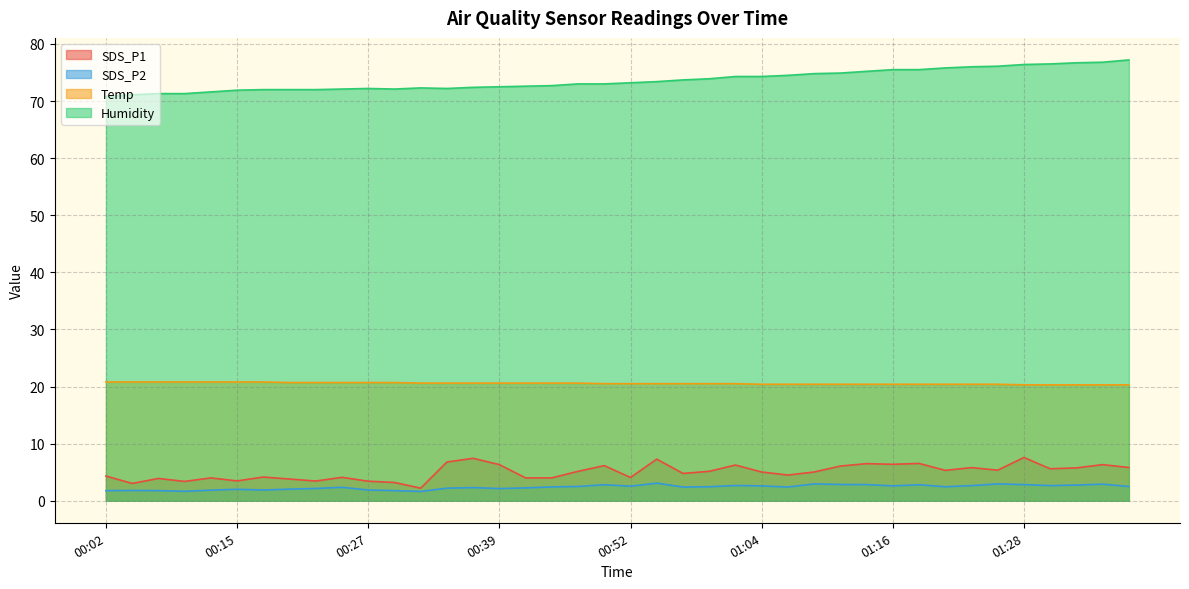

Reading left to right, transcribe all the data shown in this chart.

SDS_P1: 00:02=4.3	00:05=3.0	00:07=3.9	00:10=3.4	00:12=4.0	00:15=3.5	00:17=4.2	00:20=3.8	00:22=3.5	00:25=4.1	00:27=3.4	00:30=3.2	00:32=2.2	00:34=6.8	00:37=7.4	00:39=6.3	00:42=4.0	00:44=4.0	00:47=5.2	00:49=6.2	00:52=4.1	00:54=7.3	00:56=4.8	00:59=5.2	01:01=6.2	01:04=5.0	01:06=4.5	01:09=5.0	01:11=6.1	01:14=6.5	01:16=6.4	01:19=6.5	01:21=5.3	01:23=5.8	01:26=5.3	01:28=7.6	01:31=5.6	01:33=5.8	01:36=6.3	01:38=5.8
SDS_P2: 00:02=1.8	00:05=1.8	00:07=1.8	00:10=1.6	00:12=1.9	00:15=2.0	00:17=1.9	00:20=2.0	00:22=2.1	00:25=2.4	00:27=1.9	00:30=1.8	00:32=1.6	00:34=2.2	00:37=2.3	00:39=2.1	00:42=2.2	00:44=2.4	00:47=2.5	00:49=2.8	00:52=2.5	00:54=3.1	00:56=2.4	00:59=2.5	01:01=2.7	01:04=2.6	01:06=2.4	01:09=3.0	01:11=2.9	01:14=2.8	01:16=2.6	01:19=2.8	01:21=2.5	01:23=2.6	01:26=3.0	01:28=2.8	01:31=2.6	01:33=2.8	01:36=2.9	01:38=2.5
Temp: 00:02=20.8	00:05=20.8	00:07=20.8	00:10=20.8	00:12=20.8	00:15=20.8	00:17=20.8	00:20=20.7	00:22=20.7	00:25=20.7	00:27=20.7	00:30=20.7	00:32=20.6	00:34=20.6	00:37=20.6	00:39=20.6	00:42=20.6	00:44=20.6	00:47=20.6	00:49=20.5	00:52=20.5	00:54=20.5	00:56=20.5	00:59=20.5	01:01=20.5	01:04=20.4	01:06=20.4	01:09=20.4	01:11=20.4	01:14=20.4	01:16=20.4	01:19=20.4	01:21=20.4	01:23=20.4	01:26=20.4	01:28=20.3	01:31=20.3	01:33=20.3	01:36=20.3	01:38=20.3
Humidity: 00:02=70.8	00:05=71.1	00:07=71.3	00:10=71.3	00:12=71.6	00:15=71.9	00:17=72.0	00:20=72.0	00:22=72.0	00:25=72.1	00:27=72.2	00:30=72.1	00:32=72.3	00:34=72.2	00:37=72.4	00:39=72.5	00:42=72.6	00:44=72.7	00:47=73.0	00:49=73.0	00:52=73.2	00:54=73.4	00:56=73.7	00:59=73.9	01:01=74.3	01:04=74.3	01:06=74.5	01:09=74.8	01:11=74.9	01:14=75.2	01:16=75.5	01:19=75.5	01:21=75.8	01:23=76.0	01:26=76.1	01:28=76.4	01:31=76.5	01:33=76.7	01:36=76.8	01:38=77.2